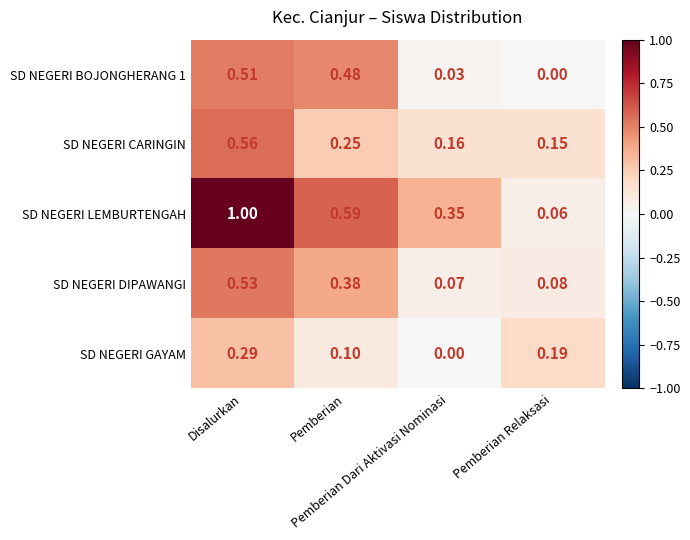

Which series has the largest range (max minus min)?

SD NEGERI LEMBURTENGAH